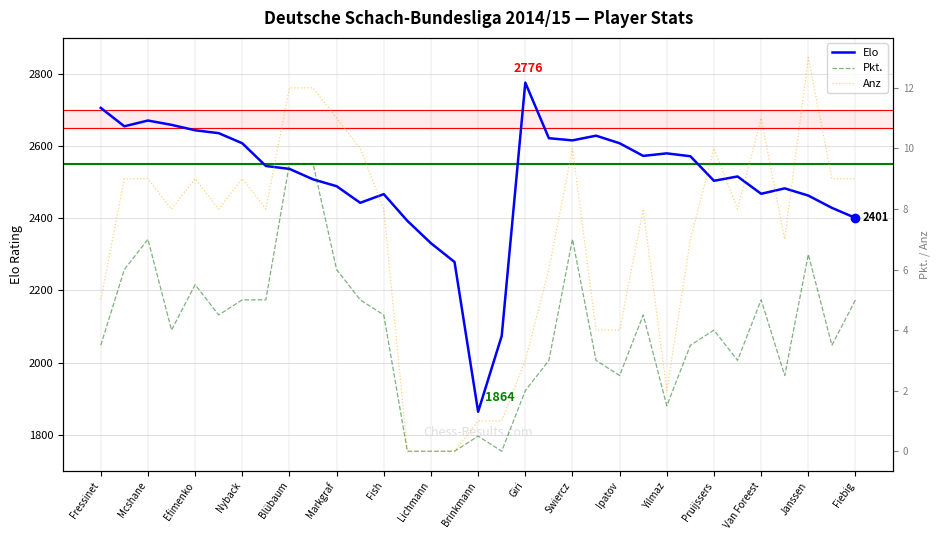

True or false: Elo and Pkt. cross at least once.

False